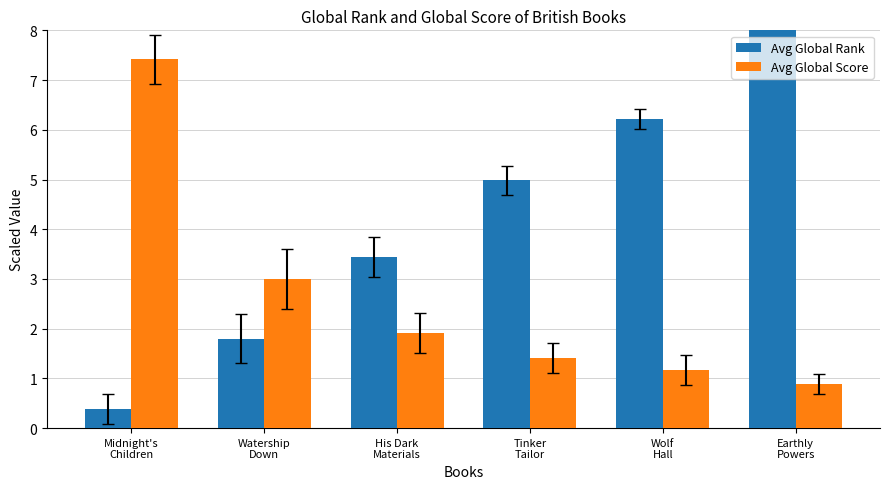

What is the highest value of the Avg Global Score series?

7.4